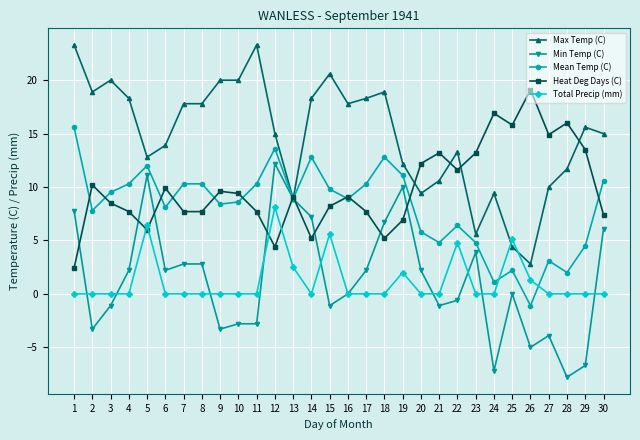

The Max Temp (C) series shows 5.5 at 18. True or false?

False